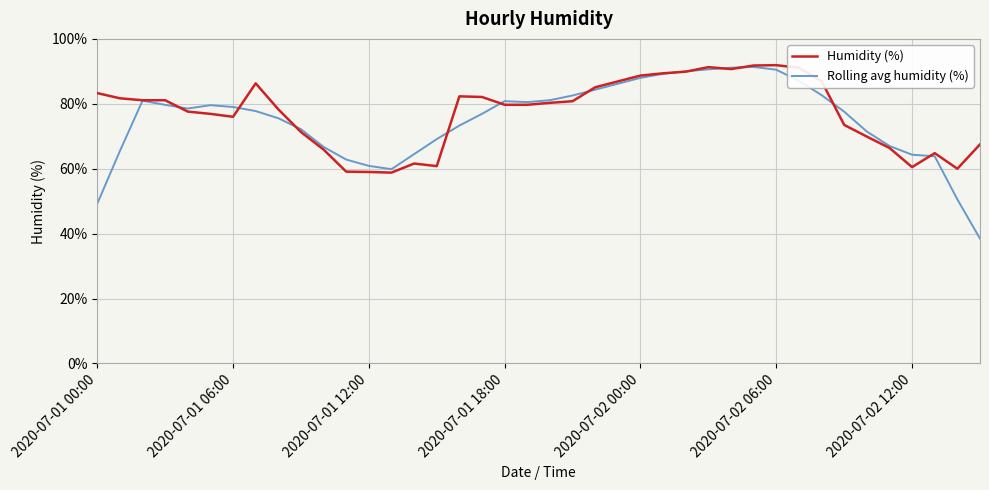

Which series has the widest spread of values?

Rolling avg humidity (%)